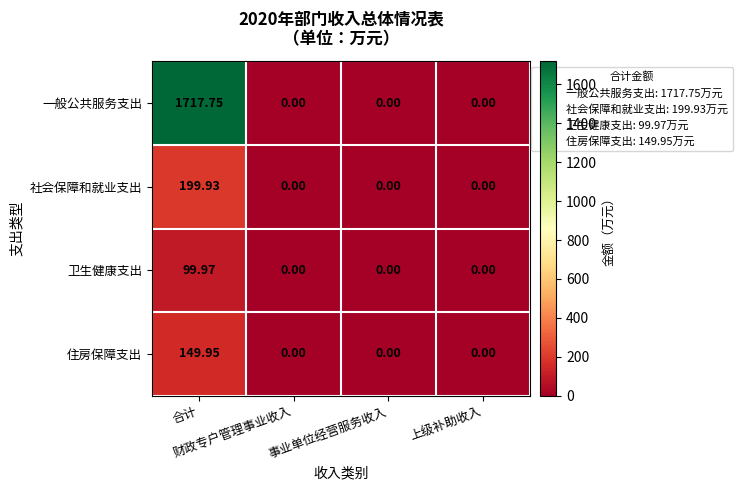

List the series in order of their peak value, lowest first.

卫生健康支出, 住房保障支出, 社会保障和就业支出, 一般公共服务支出